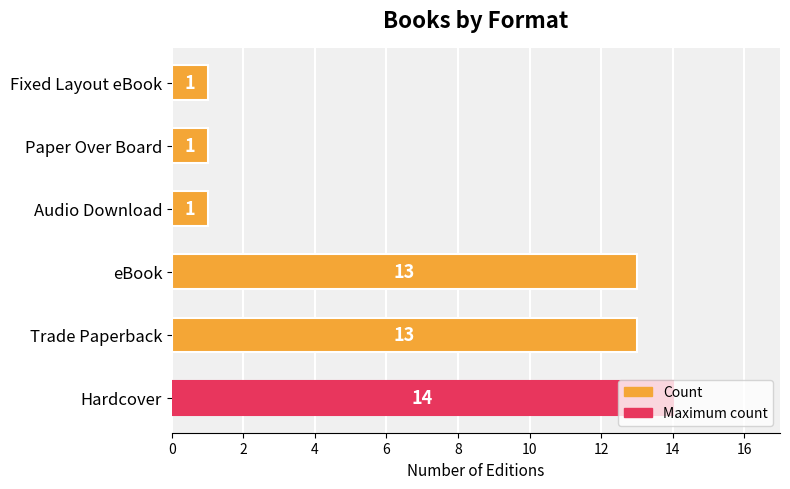

Which has a higher value, eBook or Paper Over Board?

eBook